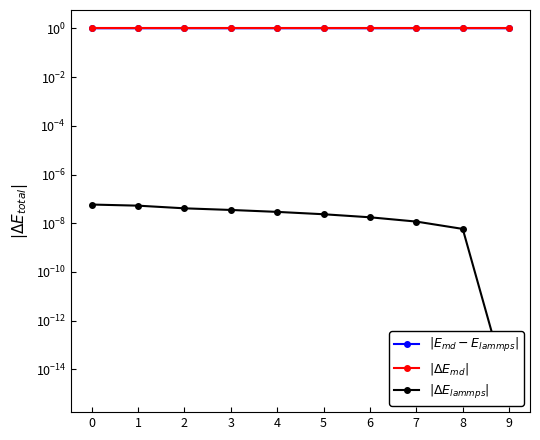

Reading right to left, transcribe all the data shown in this chart.

$|E_{md} - E_{lammps}|$: 1.0	1.0	1.0	1.0	1.0	1.0	1.0	1.0	1.0	1.0
$|\Delta E_{md}|$: 1.0	1.0	1.0	1.0	1.0	1.0	1.0	1.0	1.0	1.0
$|\Delta E_{lammps}|$: 0.0	0.0	0.0	0.0	0.0	0.0	0.0	0.0	0.0	0.0